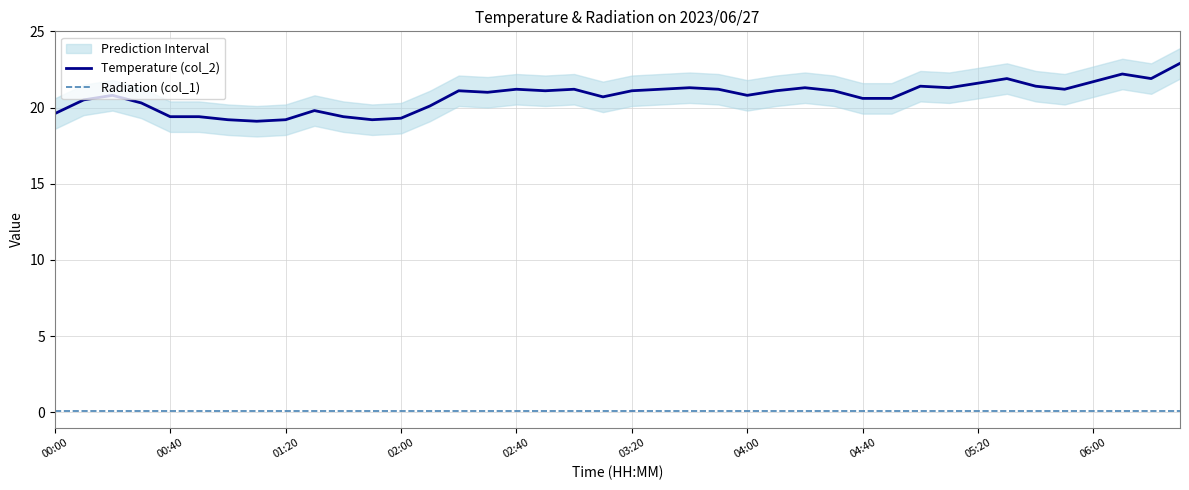

At which category is the sum across all series the highest?

39